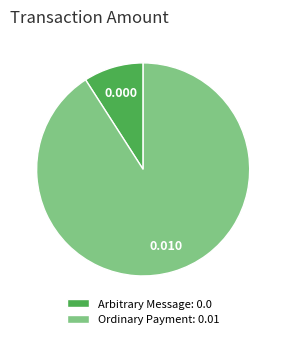

Does Arbitrary Message represent more than half of the total?

No